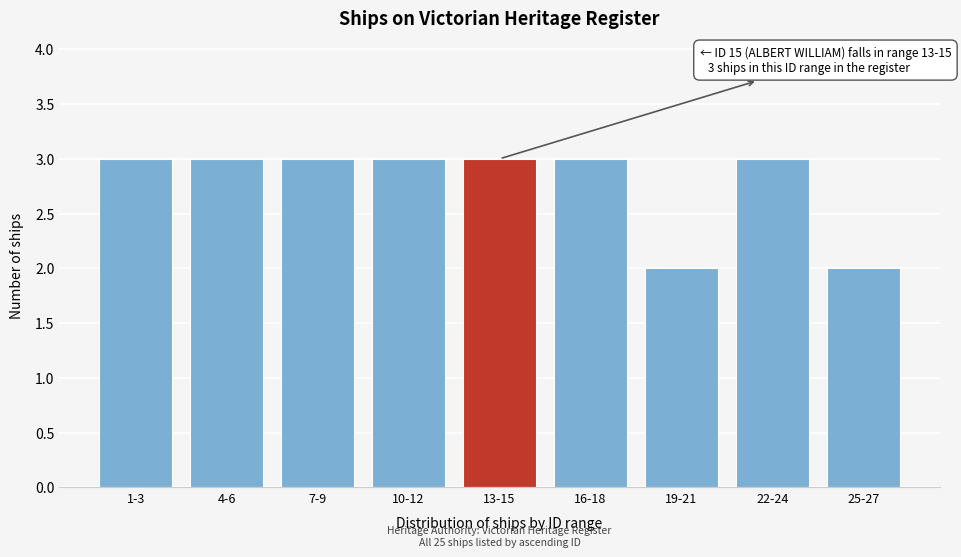

Reading right to left, extract all data points from this chart.

25-27=2	22-24=3	19-21=2	16-18=3	13-15=3	10-12=3	7-9=3	4-6=3	1-3=3